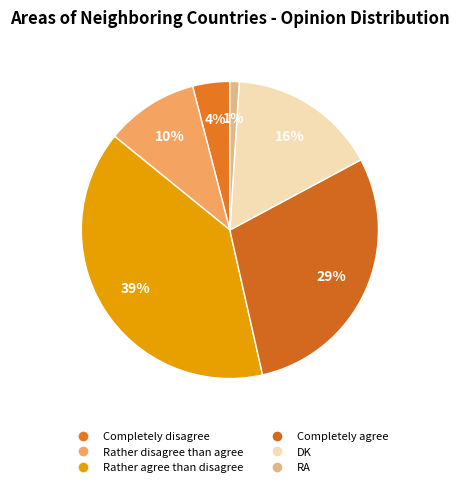

What is the largest slice in the pie chart?

Rather agree than disagree